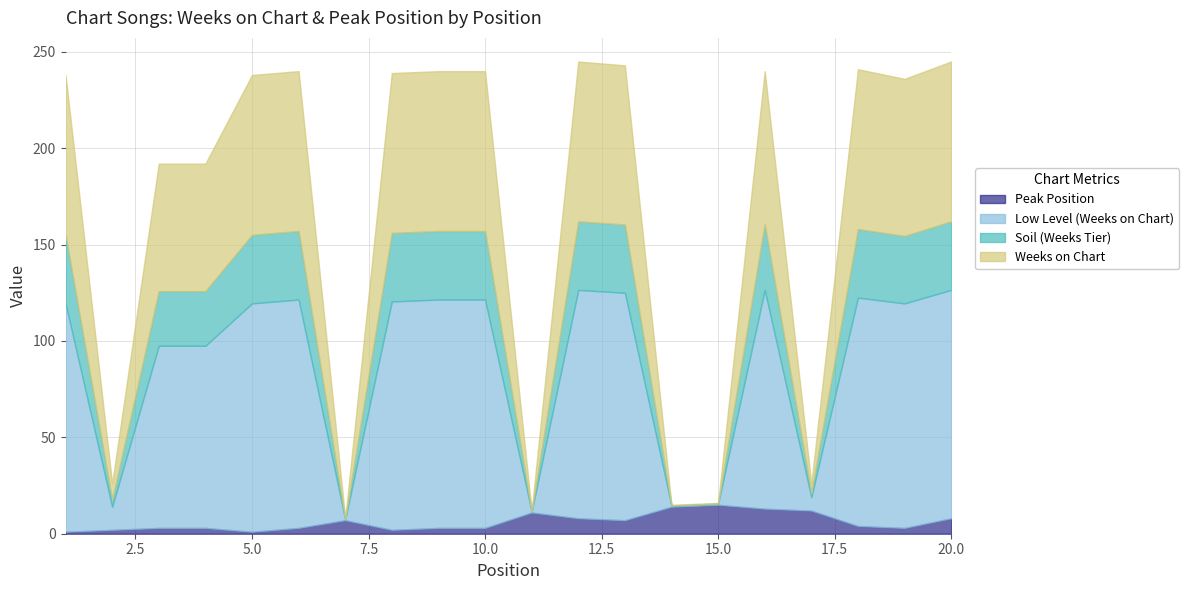

What is the difference between the maximum and minimum values in the Weeks on Chart series?

236